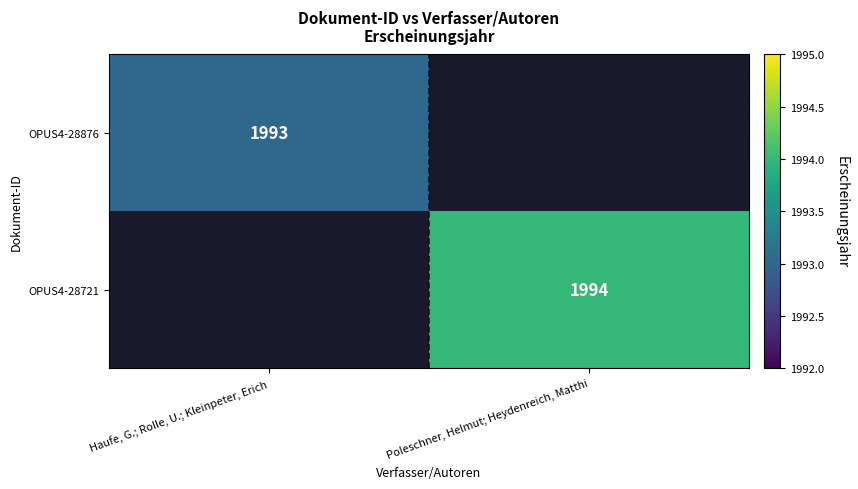

The OPUS4-28876 series shows 1993 at Haufe, G.; Rolle, U.; Kleinpeter, Erich. True or false?

True